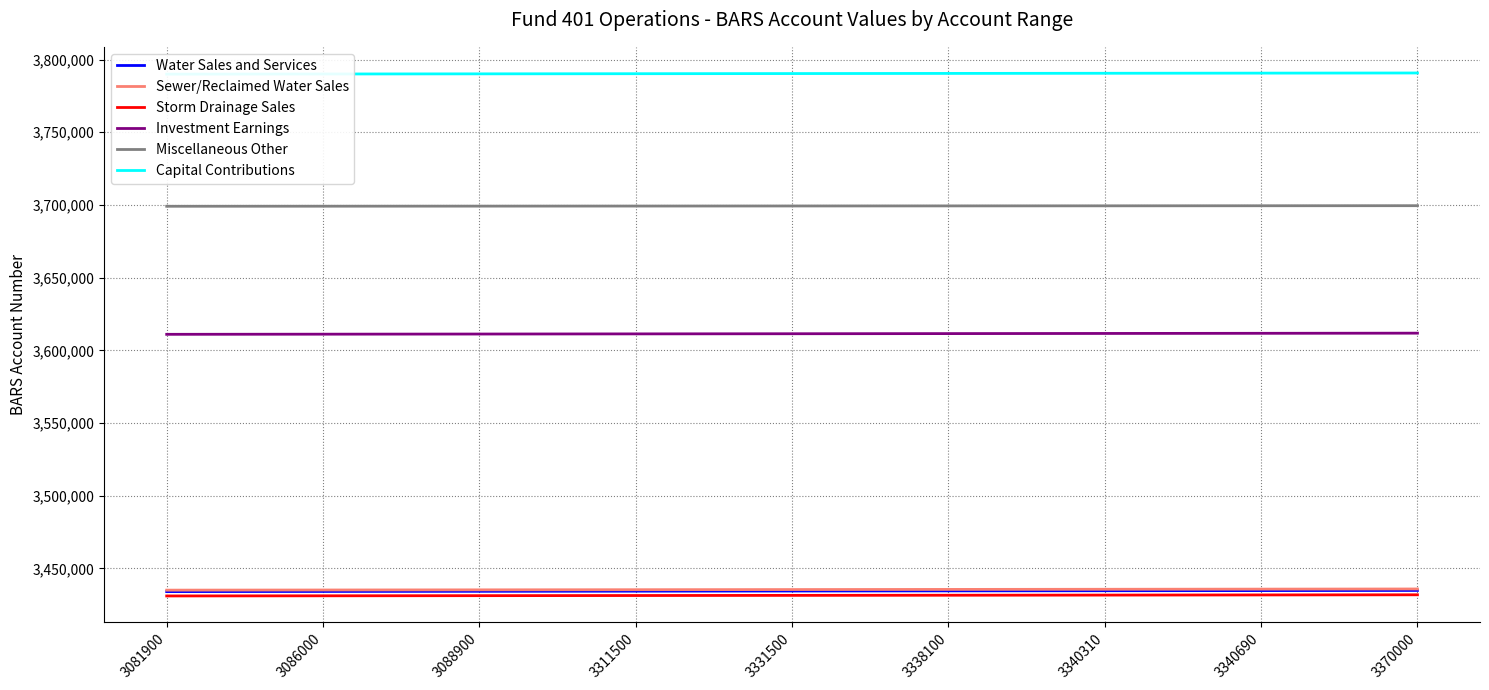

Which label corresponds to the largest value in the chart?

3370000